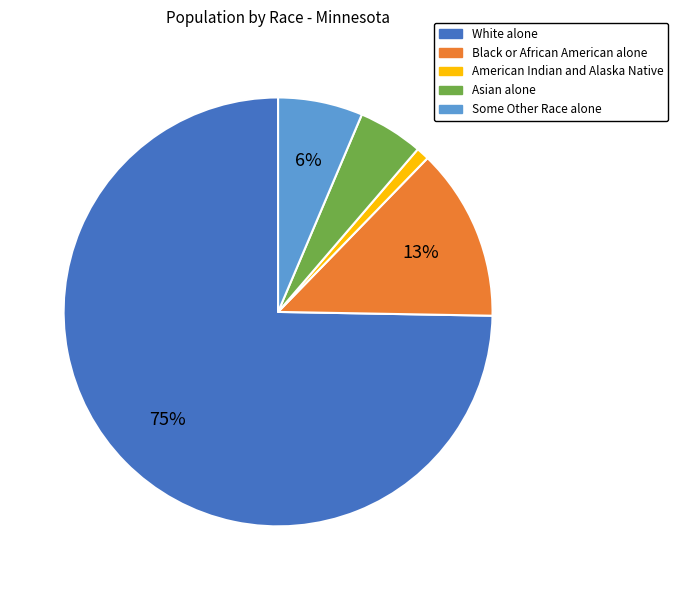

How many slices are in this pie chart?

5